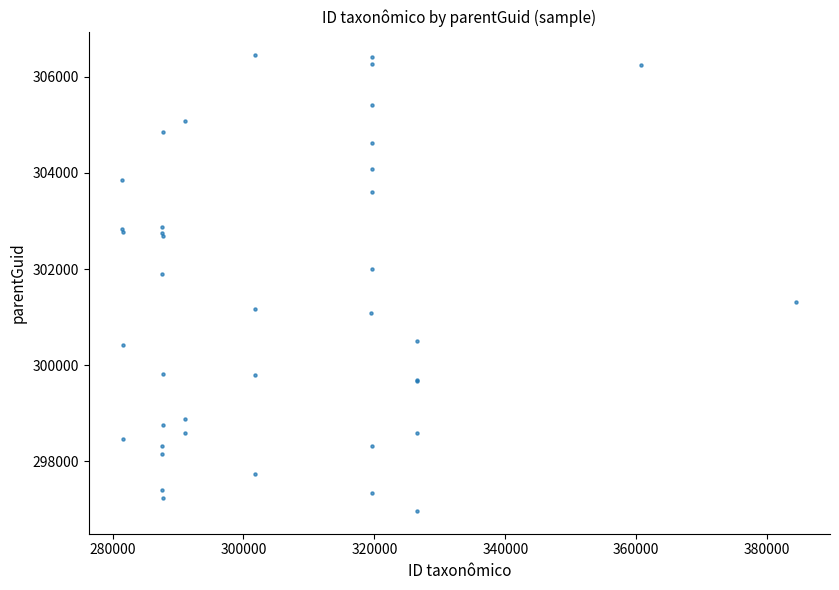

What Y value in the scatter plot is closest to 301714?

301904.3